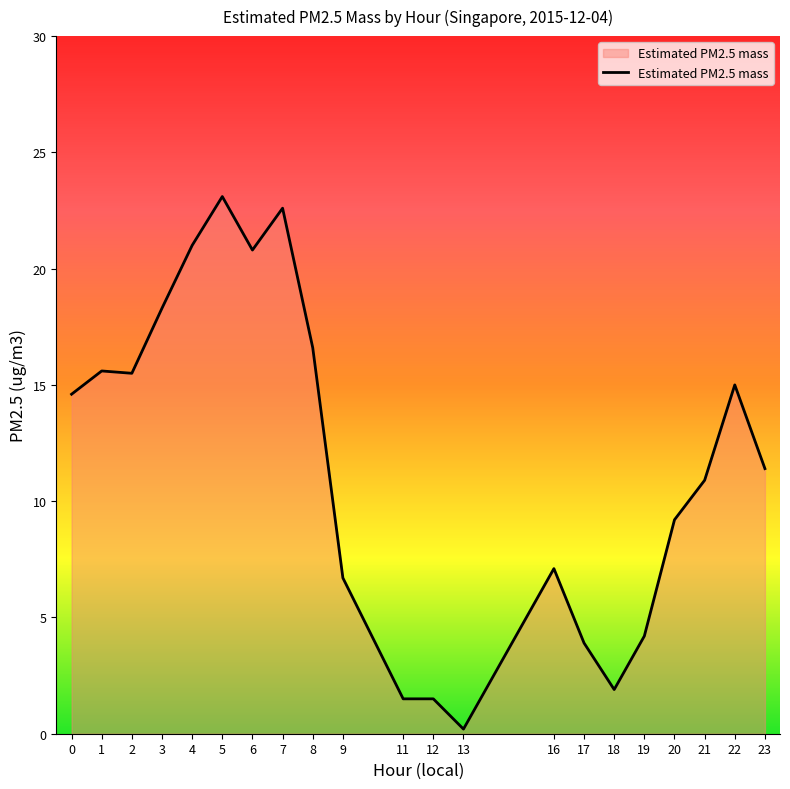

What is the sum of the values at 12 and 11?

3.0